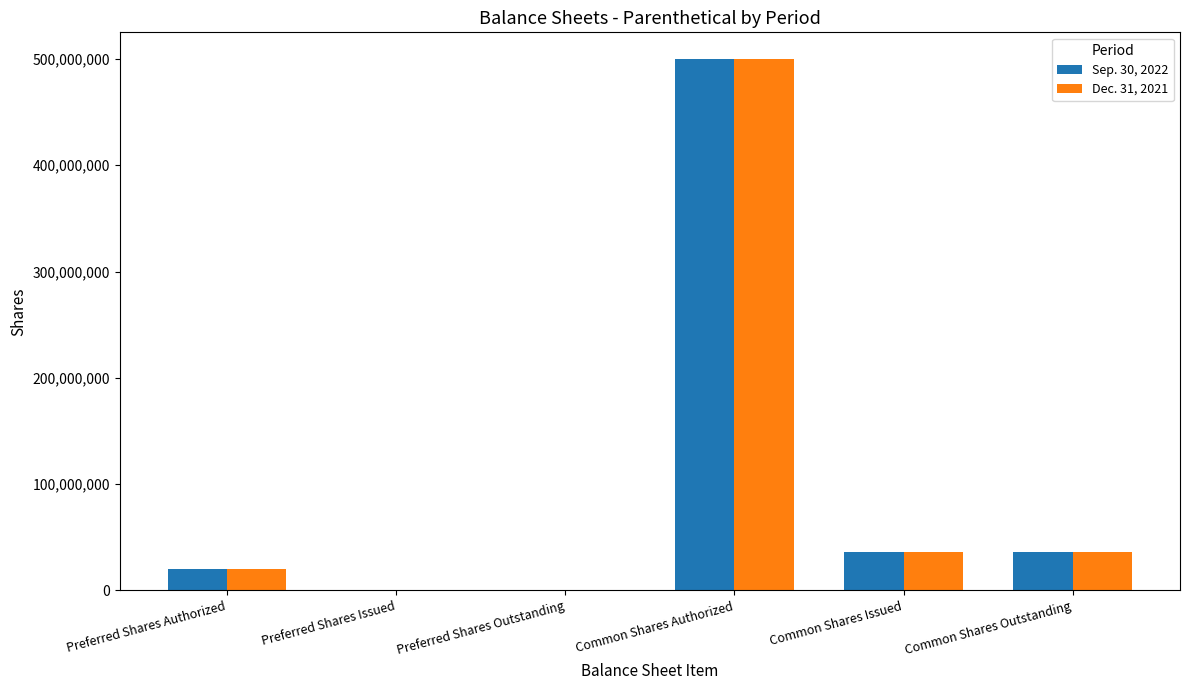

What is the total value across all series at Preferred Shares Authorized?

40000000